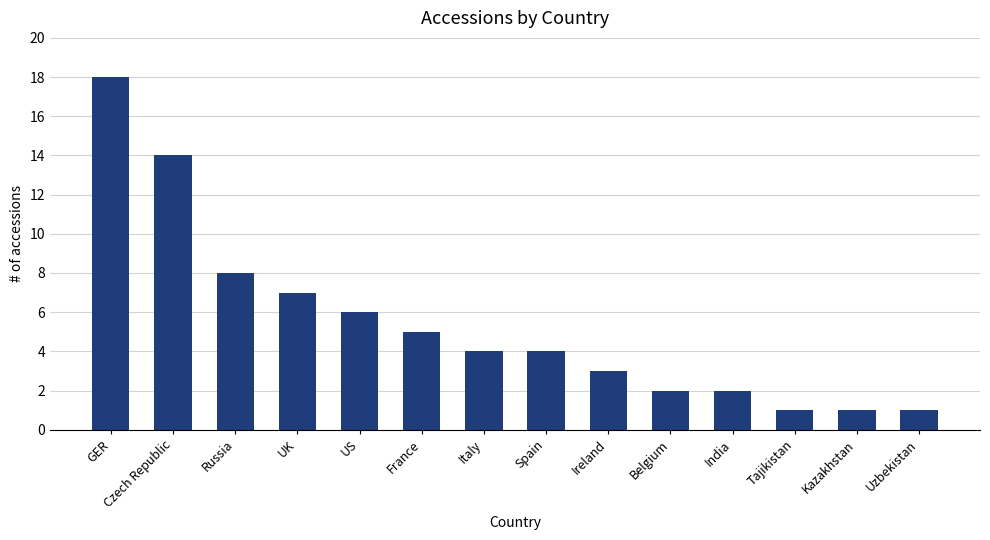

Count the number of categories in the chart.

14